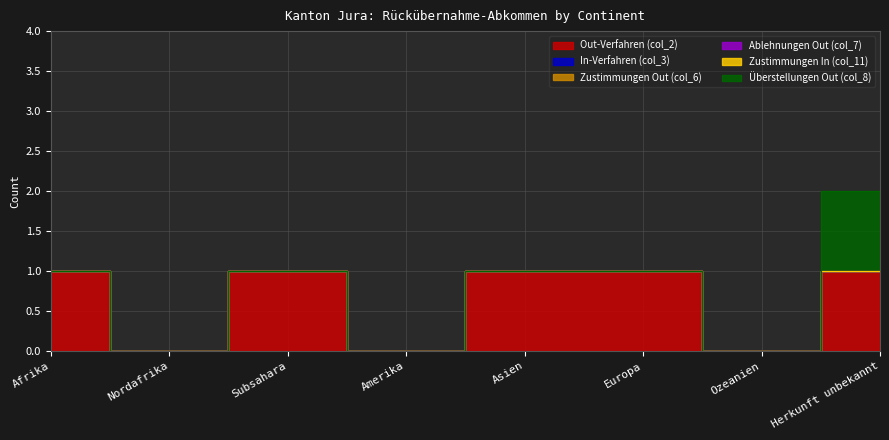

How many positive values does the Out-Verfahren (col_2) series have?

5